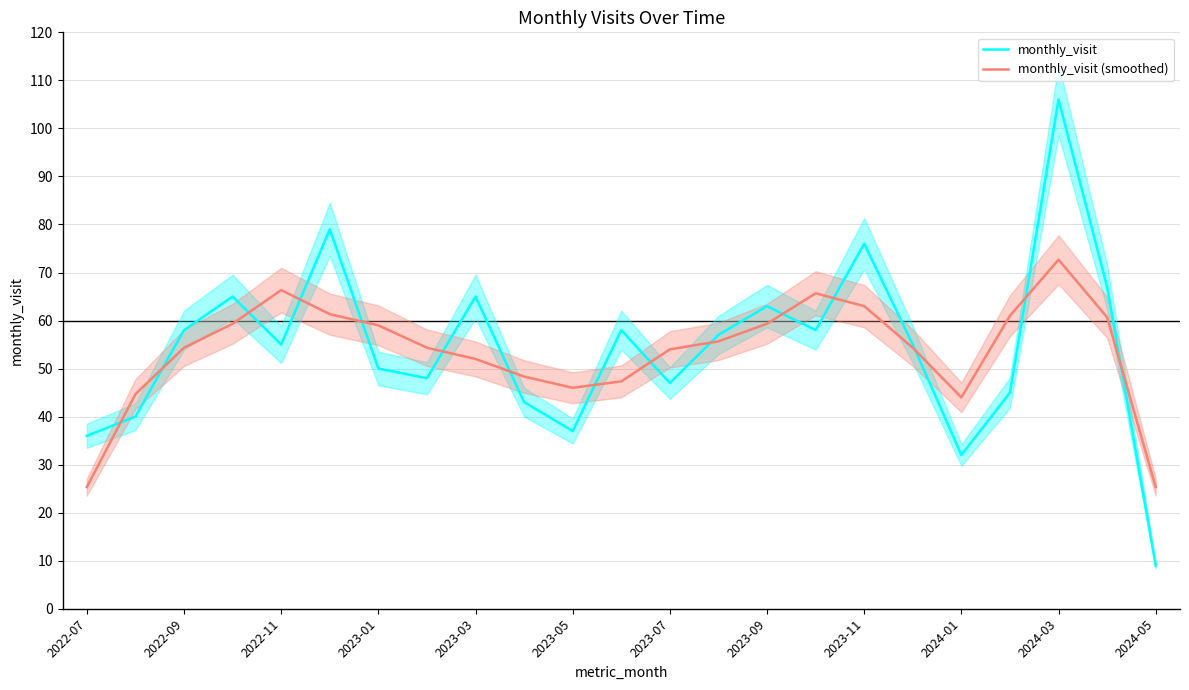

Which series has the largest total across all categories?

monthly_visit